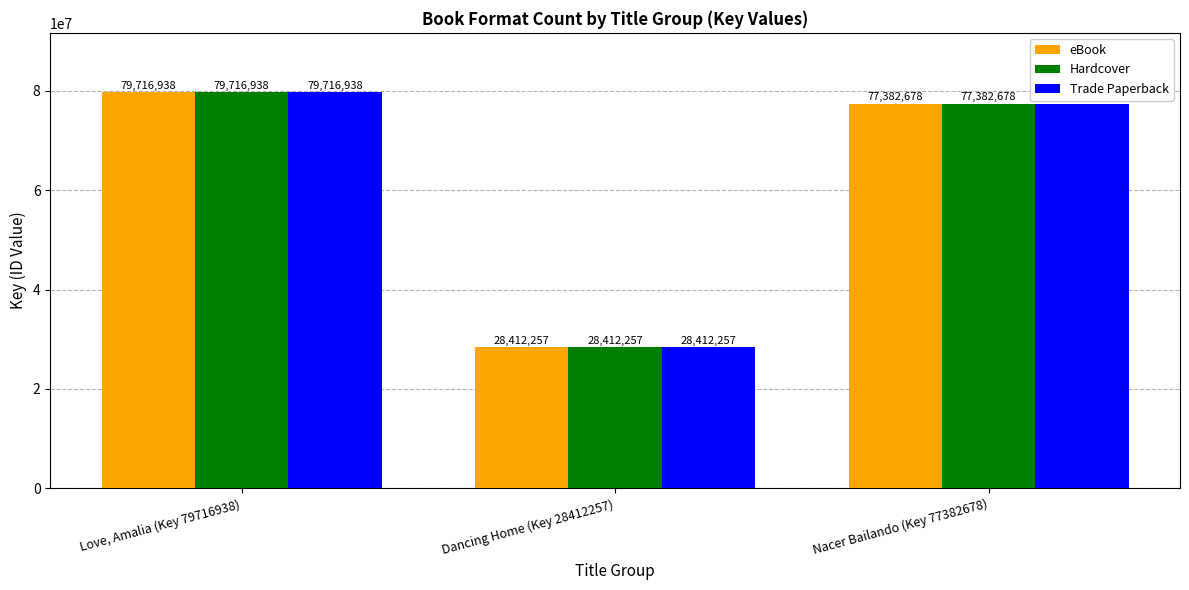

Reading left to right, what are all the values shown in this chart?

eBook: Love, Amalia (Key 79716938)=79716938	Dancing Home (Key 28412257)=28412257	Nacer Bailando (Key 77382678)=77382678
Hardcover: Love, Amalia (Key 79716938)=79716938	Dancing Home (Key 28412257)=28412257	Nacer Bailando (Key 77382678)=77382678
Trade Paperback: Love, Amalia (Key 79716938)=79716938	Dancing Home (Key 28412257)=28412257	Nacer Bailando (Key 77382678)=77382678